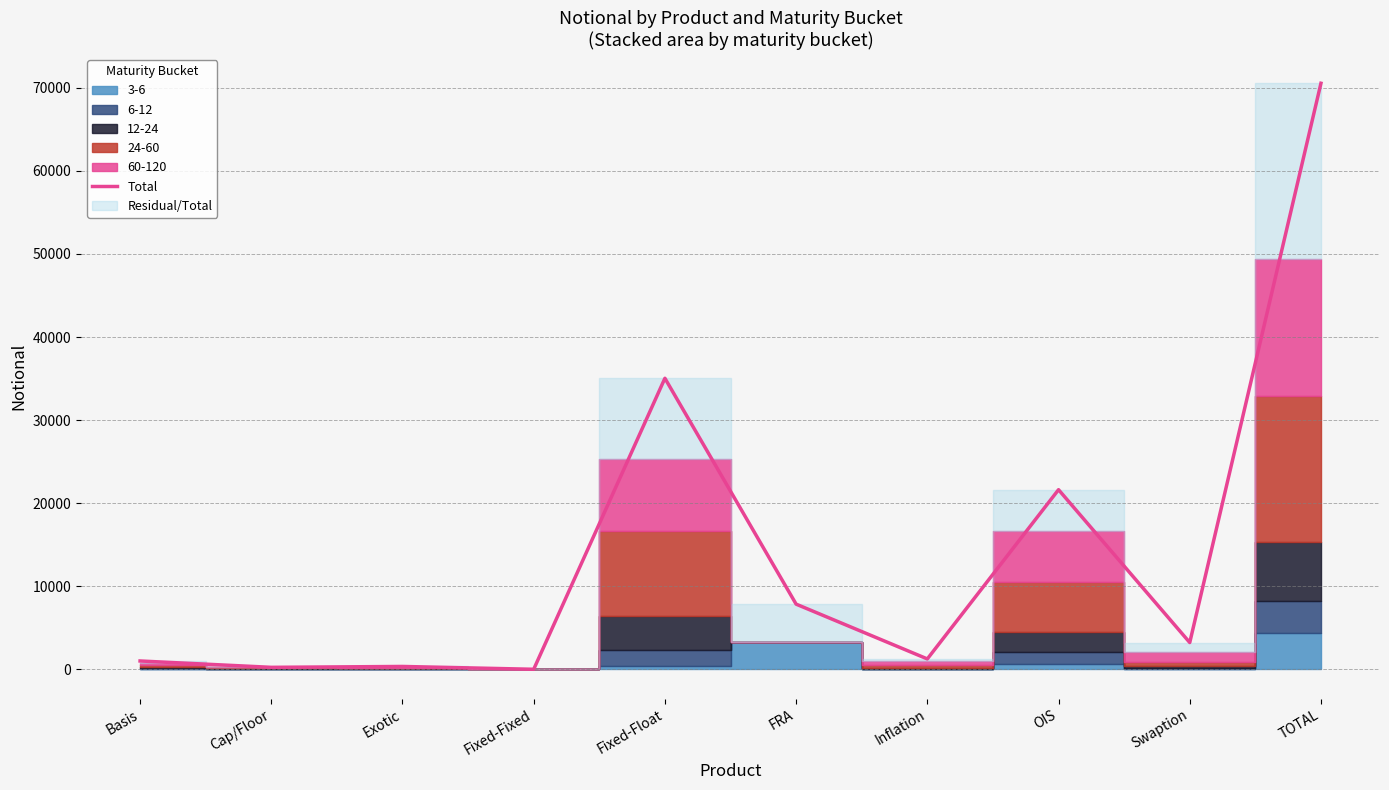

What is the value of the 5th point from the left?

35035